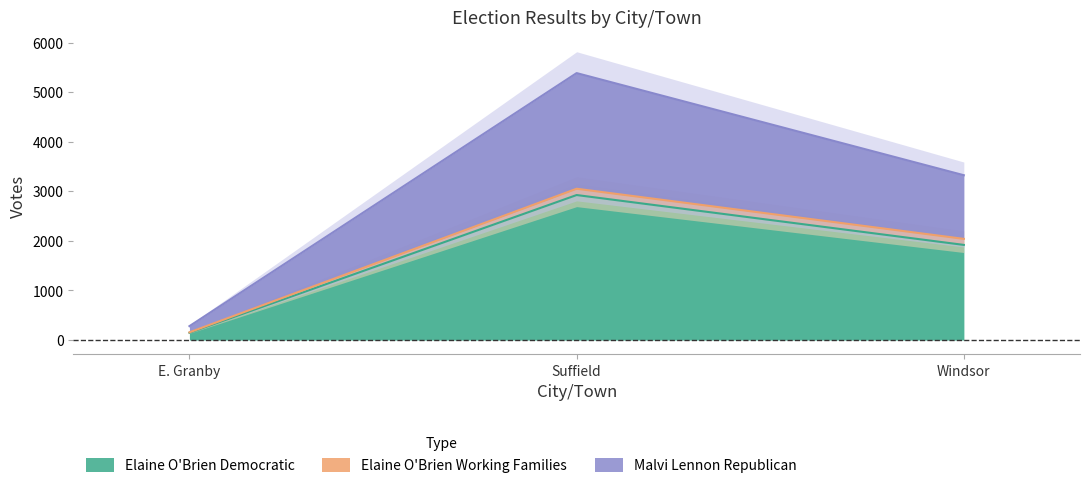

What is the value of the Malvi Lennon Republican point at the 2nd from the left?

5389